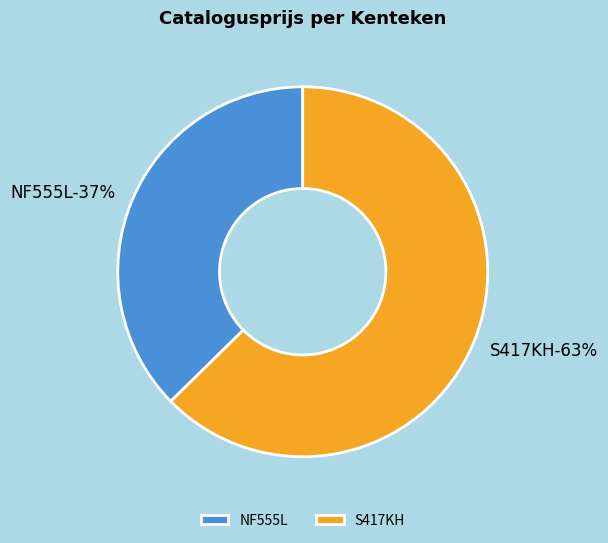

Count the number of slices in the pie.

2